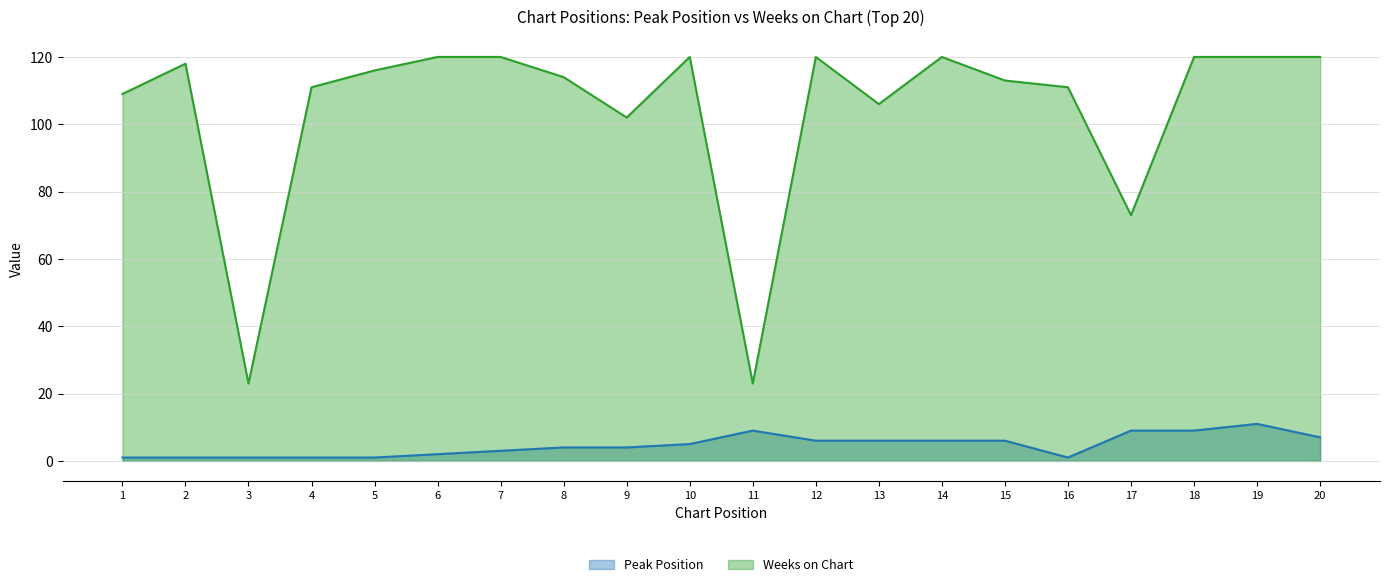

The value of Peak Position at 10 is 2. True or false?

False